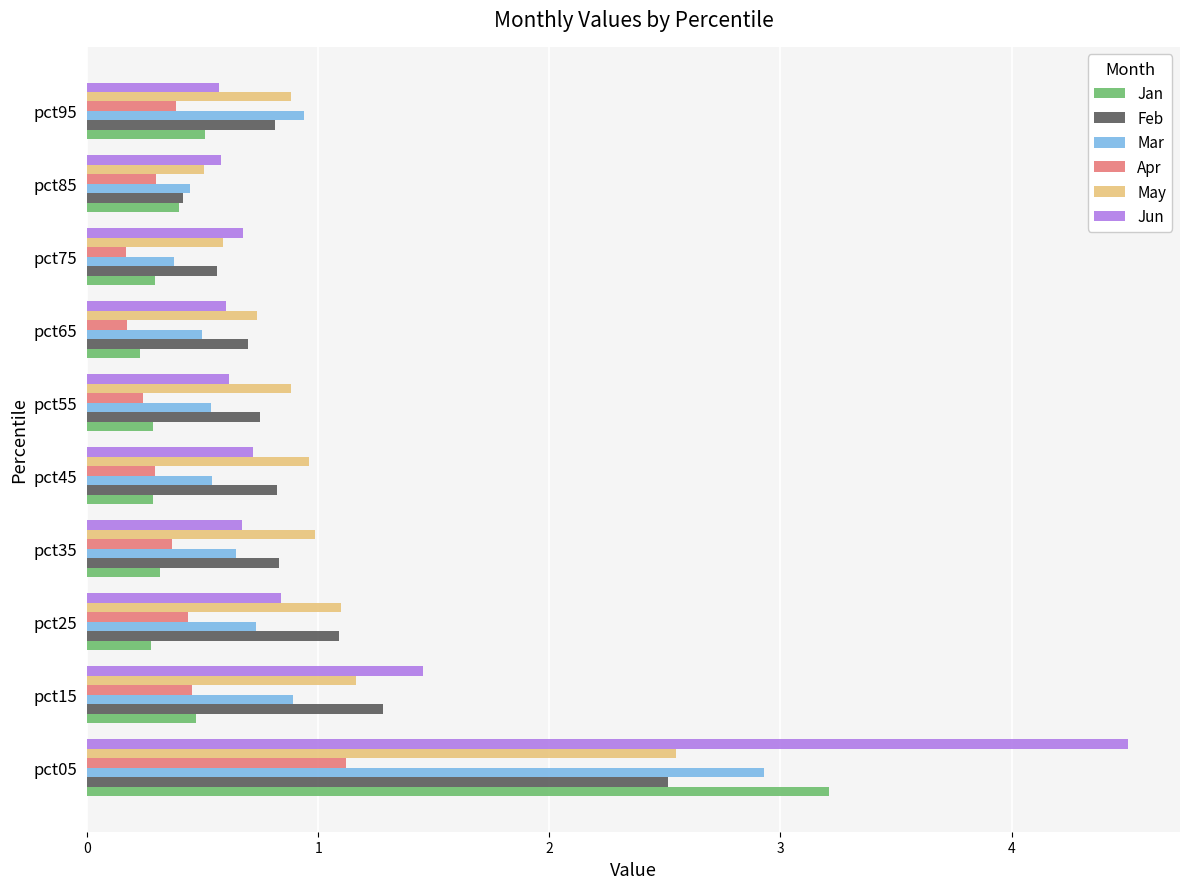

What is the difference between the Mar values at pct95 and pct85?

0.5